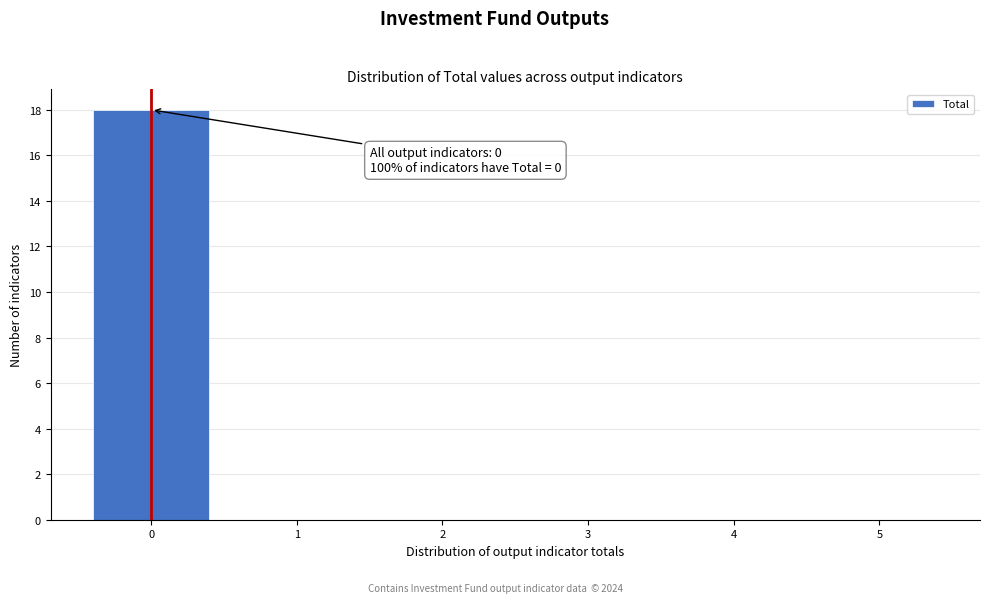

Reading left to right, list all the values displayed in this chart.

0=18	1=0	2=0	3=0	4=0	5=0